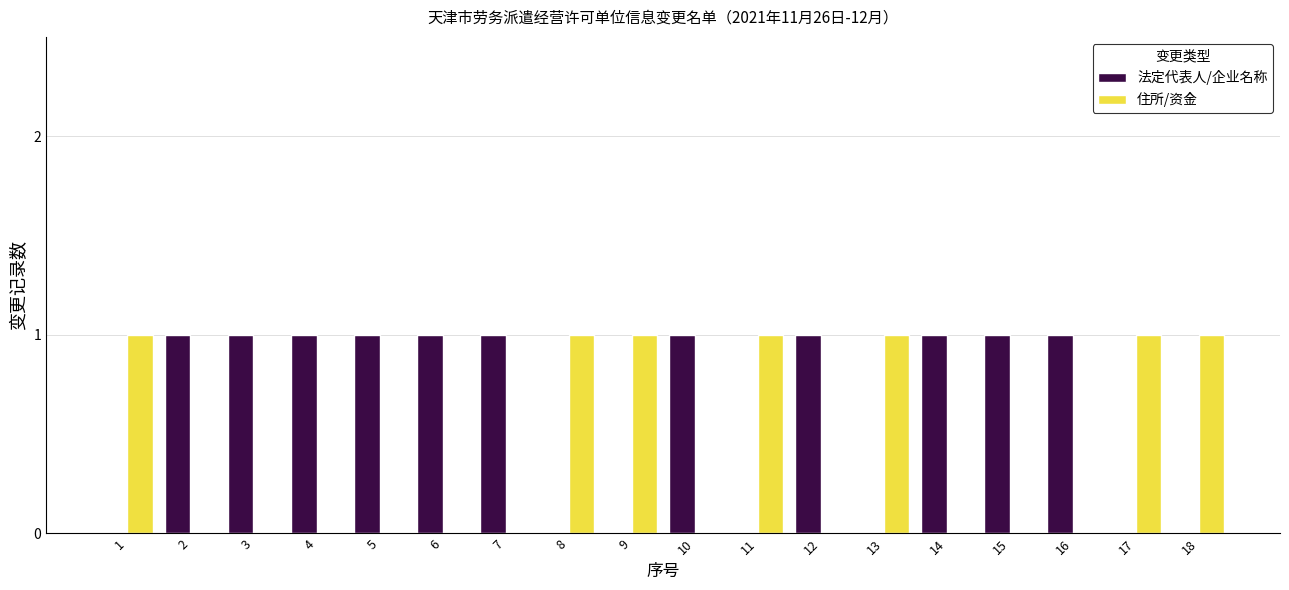

What is the maximum value shown in the chart?

1